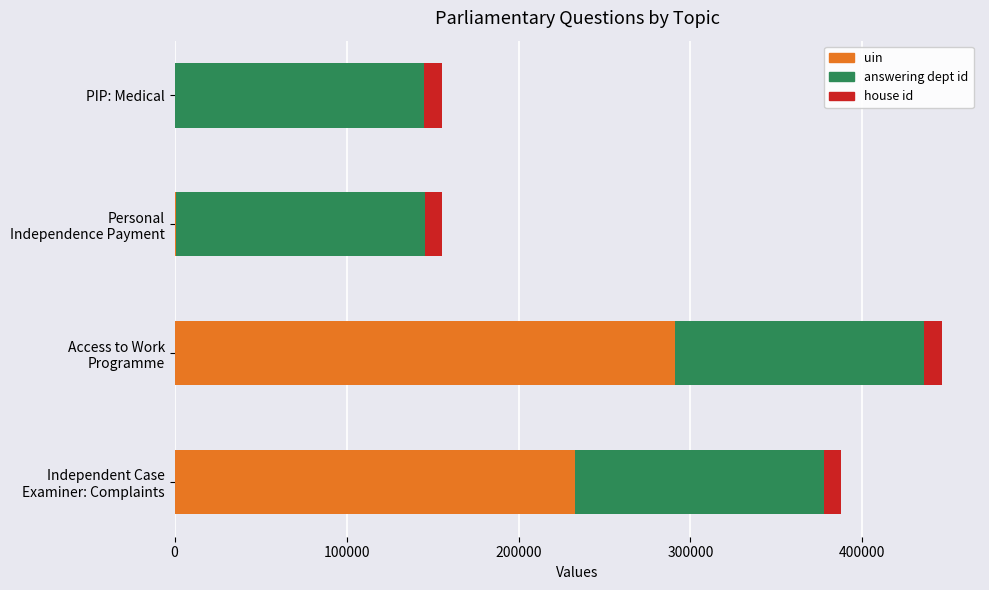

What is the highest value of the uin series?

291067